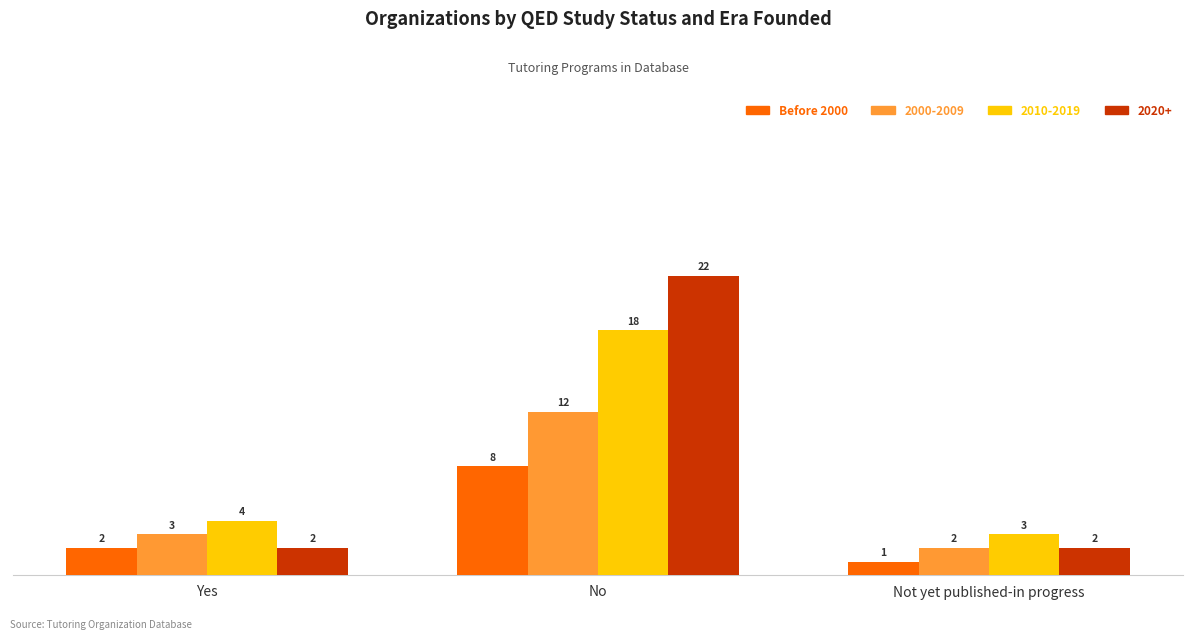

Which series has the widest spread of values?

2020+